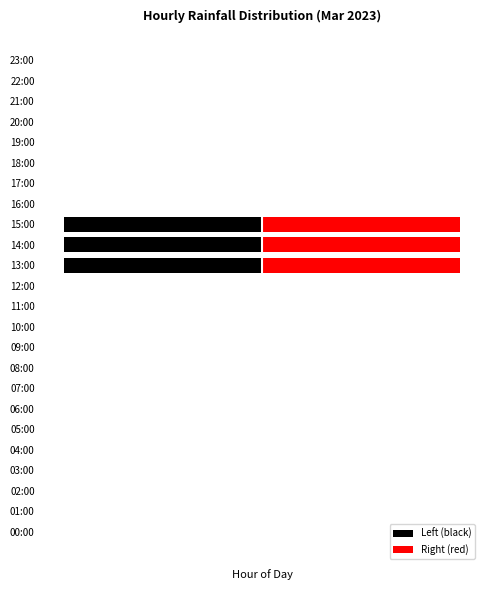

What is the difference between the maximum and minimum values in the Right (red) series?

0.8